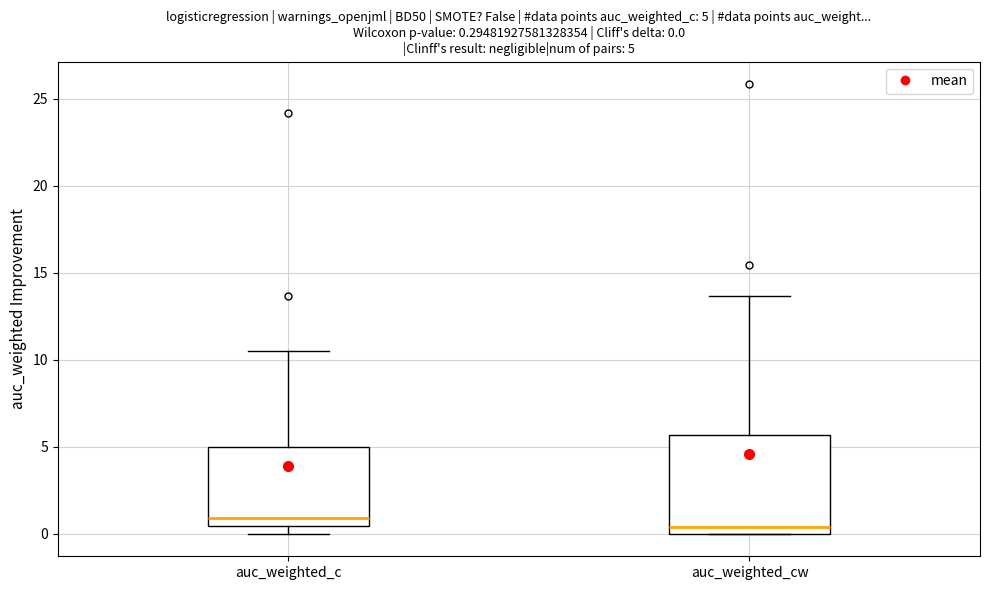

Comparing the boxes themselves (not the whiskers), which one is the tallest?

auc_weighted_cw